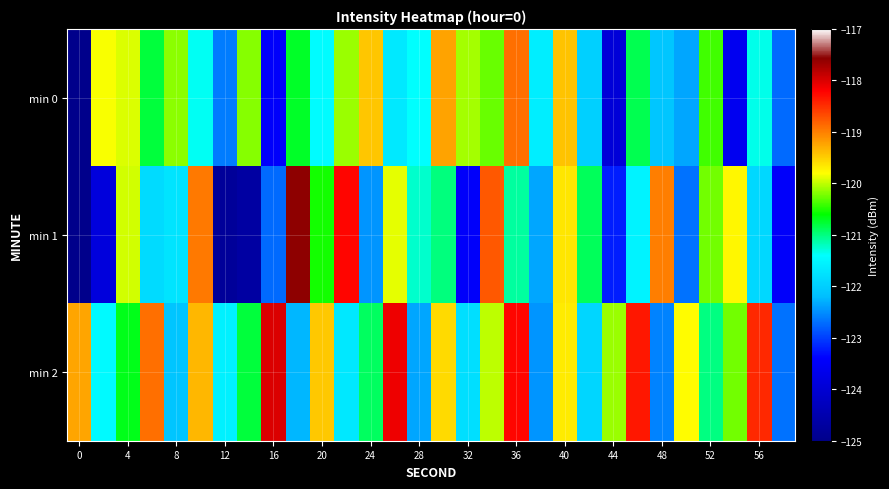

How many series are shown in this chart?

3